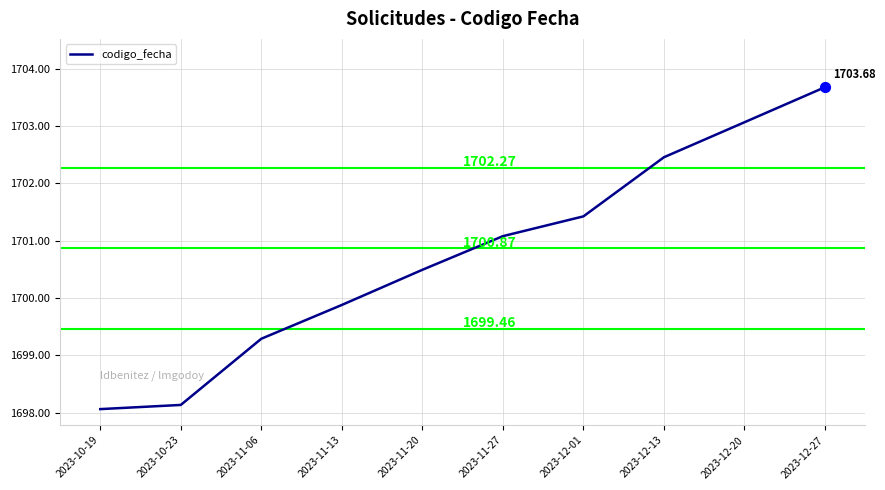

Between 2023-12-13 and 2023-12-20, which is larger?

2023-12-20